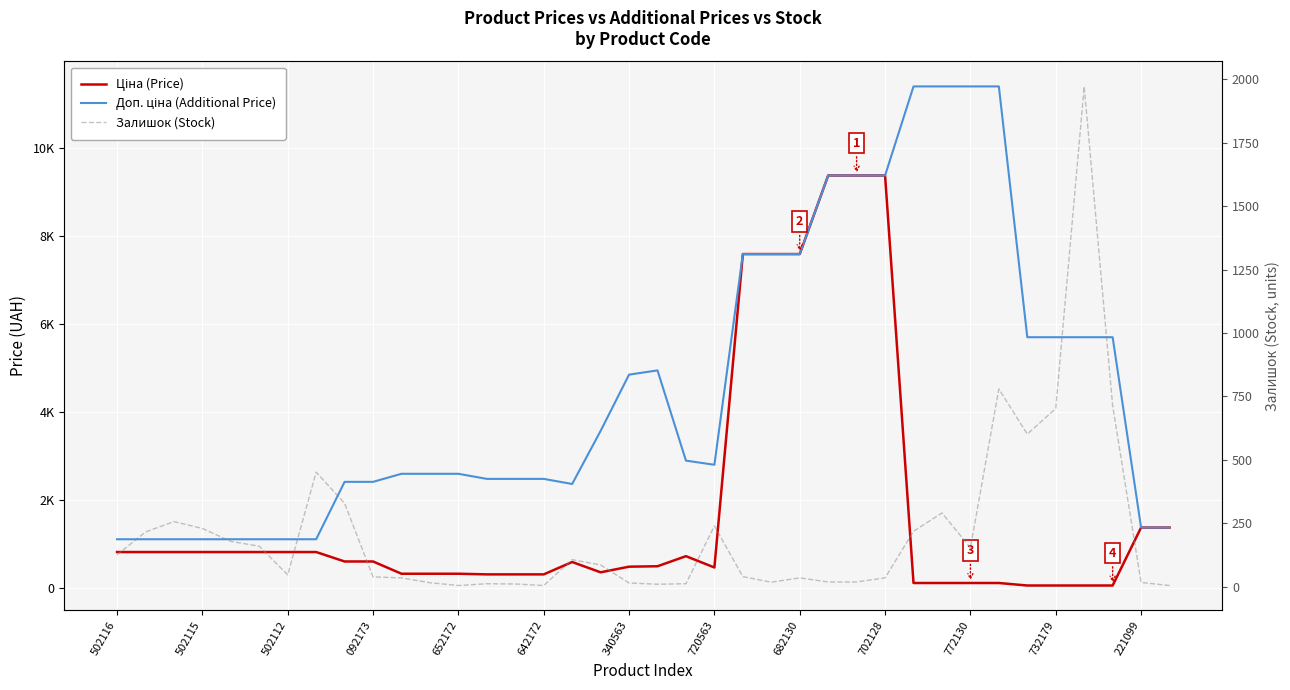

What value does the Ціна (Price) series have at 502115?

818.5